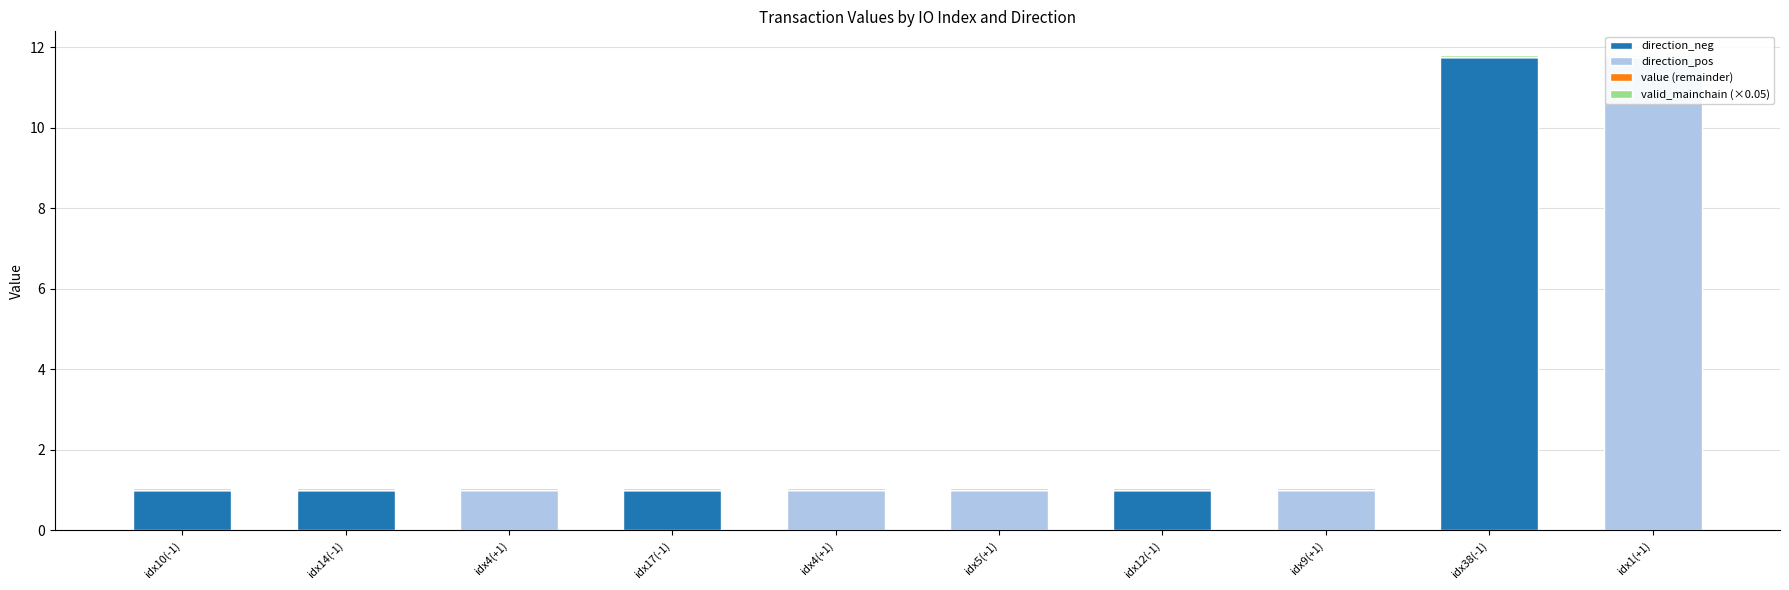

What is the maximum value for valid_mainchain (×0.05)?

0.1